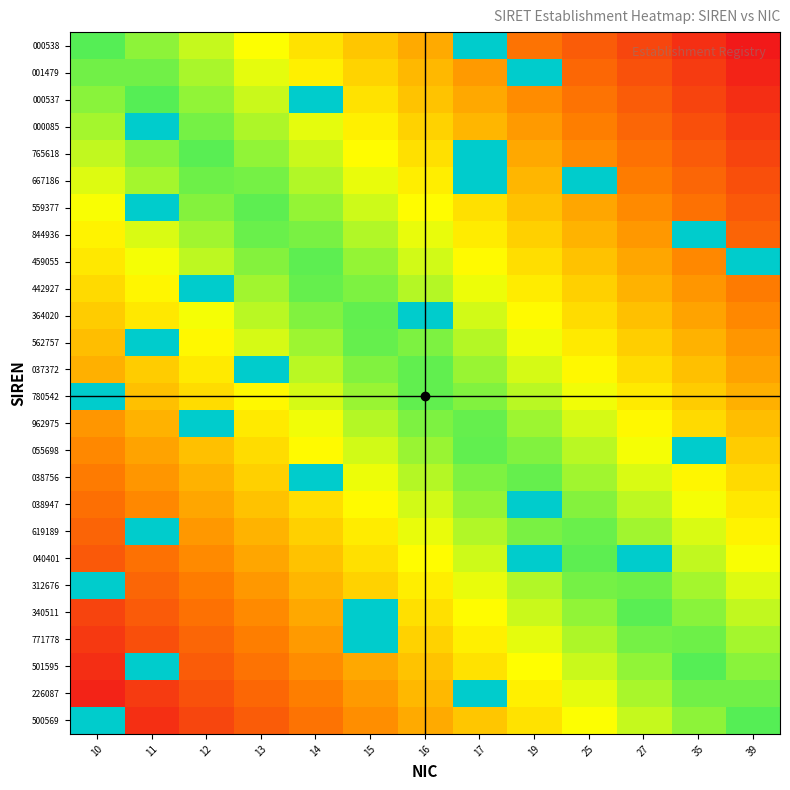

Reading left to right, list all the values displayed in this chart.

000538: 10=1.0	11=0.9	12=0.8	13=0.8	14=0.7	15=0.6	16=0.5	17=1.5	19=0.3	25=0.2	27=0.2	35=0.1	39=0.0
001479: 10=1.0	11=1.0	12=0.9	13=0.8	14=0.7	15=0.6	16=0.5	17=0.5	19=1.5	25=0.3	27=0.2	35=0.1	39=0.0
000537: 10=0.9	11=1.0	12=0.9	13=0.8	14=1.5	15=0.7	16=0.6	17=0.5	19=0.4	25=0.3	27=0.2	35=0.2	39=0.1
000085: 10=0.9	11=1.5	12=1.0	13=0.9	14=0.8	15=0.7	16=0.6	17=0.5	19=0.5	25=0.4	27=0.3	35=0.2	39=0.1
765618: 10=0.8	11=0.9	12=1.0	13=0.9	14=0.8	15=0.7	16=0.7	17=1.5	19=0.5	25=0.4	27=0.3	35=0.2	39=0.2
667186: 10=0.8	11=0.9	12=1.0	13=0.9	14=0.9	15=0.8	16=0.7	17=1.5	19=0.5	25=1.5	27=0.4	35=0.3	39=0.2
559377: 10=0.8	11=1.5	12=0.9	13=1.0	14=0.9	15=0.8	16=0.7	17=0.7	19=0.6	25=0.5	27=0.4	35=0.3	39=0.2
844936: 10=0.7	11=0.8	12=0.9	13=1.0	14=0.9	15=0.9	16=0.8	17=0.7	19=0.6	25=0.5	27=0.4	35=1.5	39=0.3
459055: 10=0.7	11=0.8	12=0.8	13=0.9	14=1.0	15=0.9	16=0.8	17=0.7	19=0.7	25=0.6	27=0.5	35=0.4	39=1.5
442927: 10=0.6	11=0.7	12=1.5	13=0.9	14=1.0	15=0.9	16=0.9	17=0.8	19=0.7	25=0.6	27=0.5	35=0.4	39=0.4
364020: 10=0.6	11=0.7	12=0.8	13=0.8	14=0.9	15=1.0	16=1.5	17=0.8	19=0.7	25=0.7	27=0.6	35=0.5	39=0.4
562757: 10=0.6	11=1.5	12=0.7	13=0.8	14=0.9	15=1.0	16=0.9	17=0.9	19=0.8	25=0.7	27=0.6	35=0.5	39=0.4
037372: 10=0.5	11=0.6	12=0.7	13=1.5	14=0.9	15=0.9	16=1.0	17=0.9	19=0.8	25=0.7	27=0.6	35=0.6	39=0.5
780542: 10=1.5	11=0.6	12=0.6	13=0.7	14=0.8	15=0.9	16=1.0	17=0.9	19=0.9	25=0.8	27=0.7	35=0.6	39=0.5
962975: 10=0.4	11=0.5	12=1.5	13=0.7	14=0.8	15=0.9	16=0.9	17=1.0	19=0.9	25=0.8	27=0.7	35=0.6	39=0.6
055698: 10=0.4	11=0.5	12=0.6	13=0.7	14=0.7	15=0.8	16=0.9	17=1.0	19=0.9	25=0.8	27=0.8	35=1.5	39=0.6
038756: 10=0.4	11=0.4	12=0.5	13=0.6	14=1.5	15=0.8	16=0.9	17=0.9	19=1.0	25=0.9	27=0.8	35=0.7	39=0.6
038947: 10=0.3	11=0.4	12=0.5	13=0.6	14=0.7	15=0.7	16=0.8	17=0.9	19=1.5	25=0.9	27=0.8	35=0.8	39=0.7
619189: 10=0.3	11=1.5	12=0.4	13=0.5	14=0.6	15=0.7	16=0.8	17=0.9	19=0.9	25=1.0	27=0.9	35=0.8	39=0.7
040401: 10=0.2	11=0.3	12=0.4	13=0.5	14=0.6	15=0.7	16=0.7	17=0.8	19=1.5	25=1.0	27=1.5	35=0.8	39=0.8
312676: 10=1.5	11=0.3	12=0.4	13=0.4	14=0.5	15=0.6	16=0.7	17=0.8	19=0.9	25=0.9	27=1.0	35=0.9	39=0.8
340511: 10=0.2	11=0.2	12=0.3	13=0.4	14=0.5	15=1.5	16=0.7	17=0.7	19=0.8	25=0.9	27=1.0	35=0.9	39=0.8
771778: 10=0.1	11=0.2	12=0.3	13=0.4	14=0.5	15=1.5	16=0.6	17=0.7	19=0.8	25=0.9	27=1.0	35=1.0	39=0.9
501595: 10=0.1	11=1.5	12=0.2	13=0.3	14=0.4	15=0.5	16=0.6	17=0.7	19=0.7	25=0.8	27=0.9	35=1.0	39=0.9
226087: 10=0.0	11=0.1	12=0.2	13=0.3	14=0.4	15=0.5	16=0.5	17=1.5	19=0.7	25=0.8	27=0.9	35=1.0	39=1.0
500569: 10=1.5	11=0.1	12=0.2	13=0.2	14=0.3	15=0.4	16=0.5	17=0.6	19=0.7	25=0.8	27=0.8	35=0.9	39=1.0